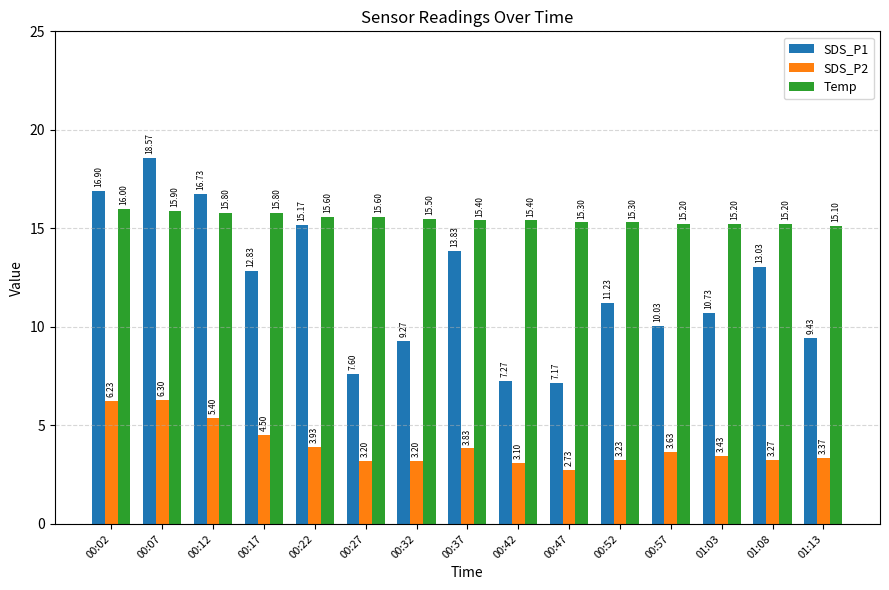

What are all the series names shown in the legend?

SDS_P1, SDS_P2, Temp